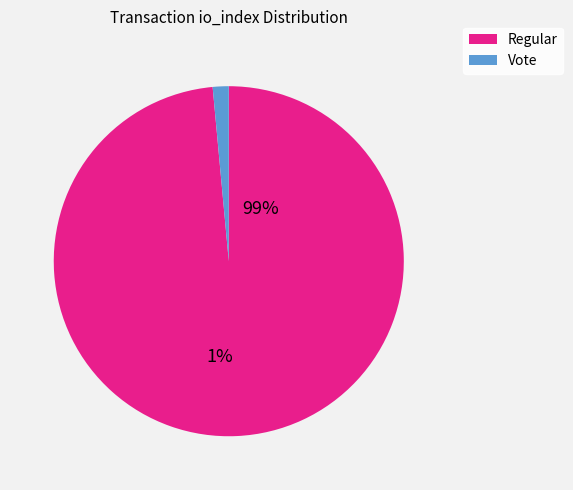

To the nearest percent, what is the difference between the Vote (io_index=2) and Regular (io_index=134) slice percentages?

97%